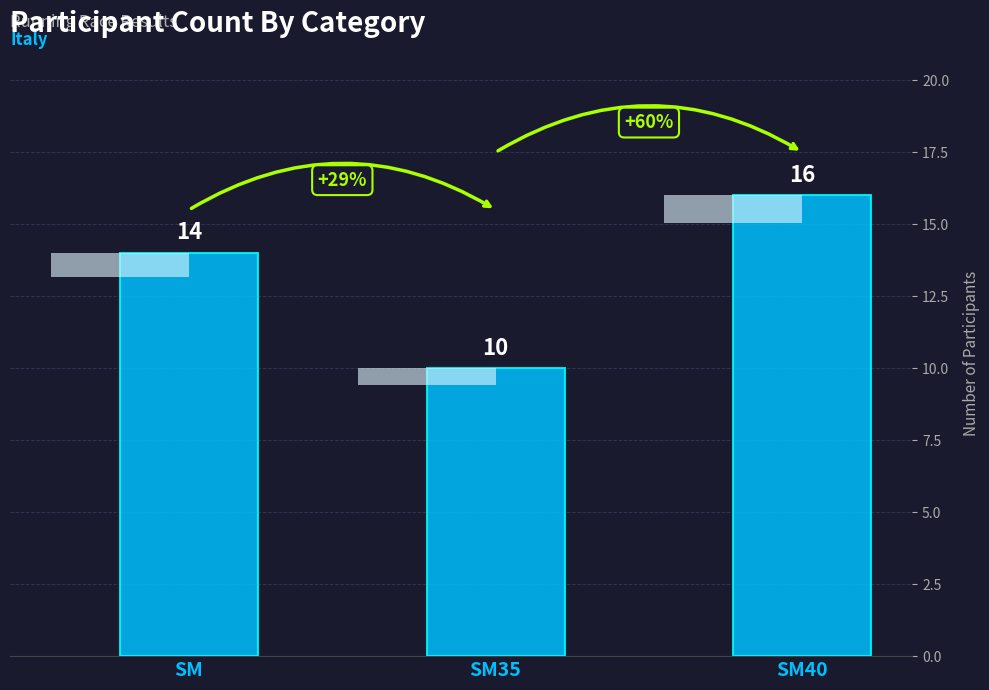

How many bars are there in total?

3